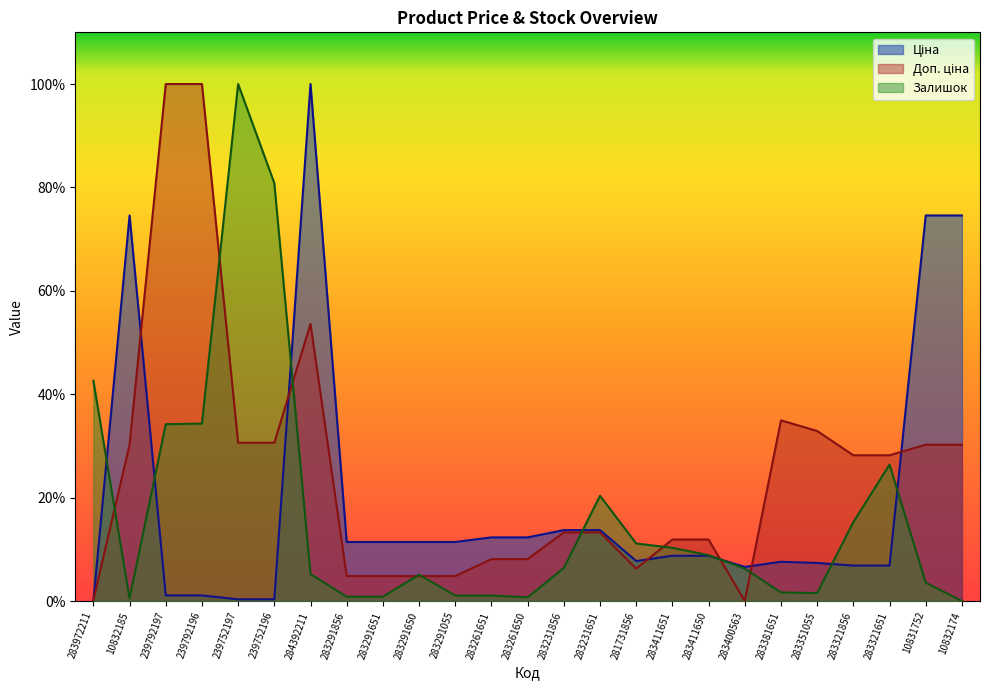

Reading right to left, transcribe all the data shown in this chart.

Ціна: 74.6	74.6	6.9	6.9	7.4	7.6	6.6	8.8	8.8	7.7	13.7	13.7	12.3	12.3	11.4	11.4	11.4	11.4	100.0	0.3	0.3	1.1	1.1	74.6	0.0
Доп. ціна: 30.2	30.2	28.2	28.2	32.9	34.9	0.0	11.9	11.9	6.3	13.3	13.3	8.1	8.1	4.8	4.8	4.8	4.8	53.6	30.6	30.6	100.0	100.0	30.2	0.2
Залишок: 0.0	3.6	26.4	15.3	1.5	1.7	6.3	8.9	10.3	11.1	20.4	6.4	0.7	1.1	1.1	5.1	0.8	0.8	5.2	80.8	100.0	34.3	34.2	0.5	42.6